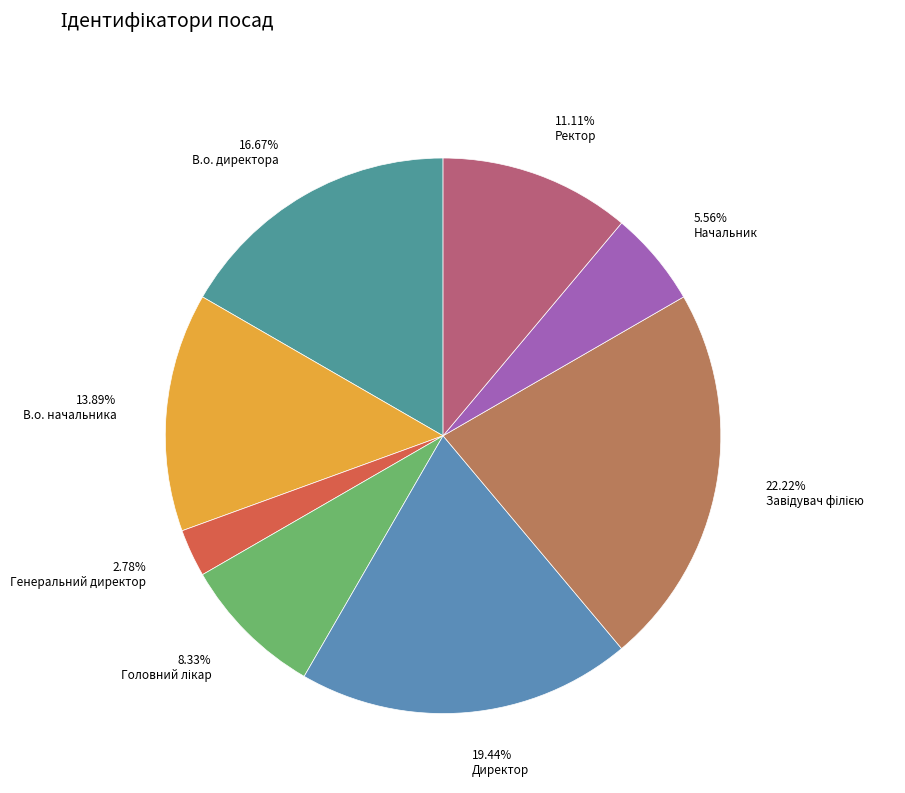

How many slices are in this pie chart?

8